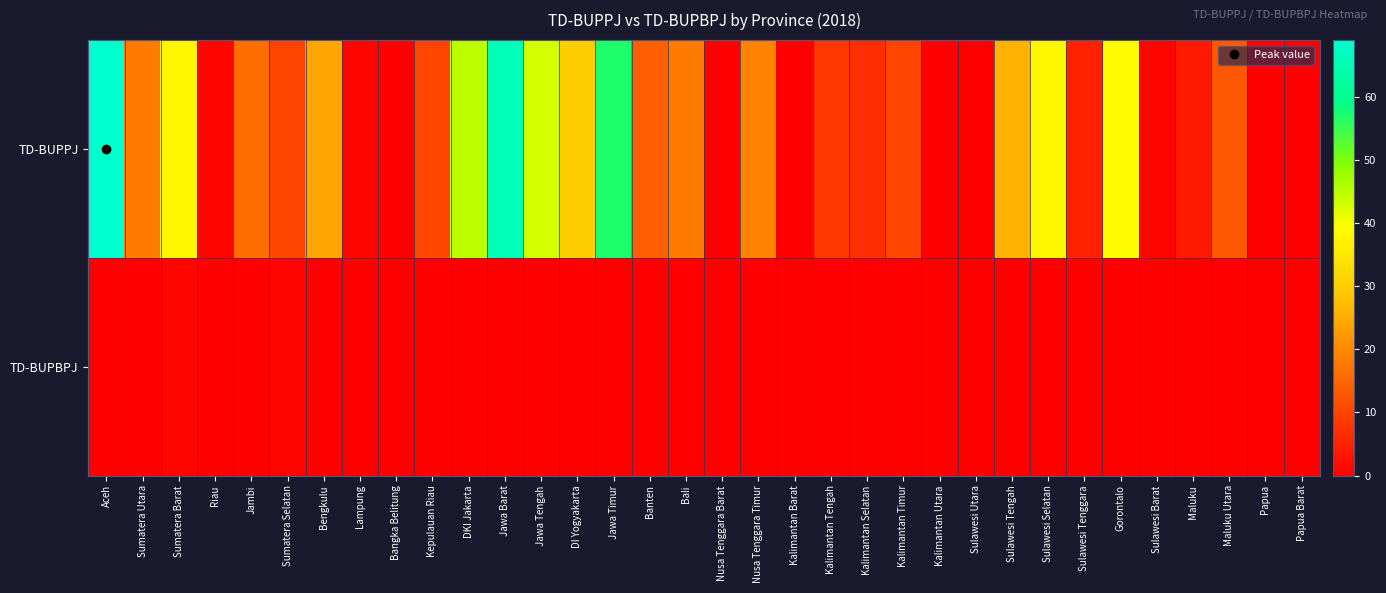

What is the spread (max minus min) of values at Jawa Barat?

66